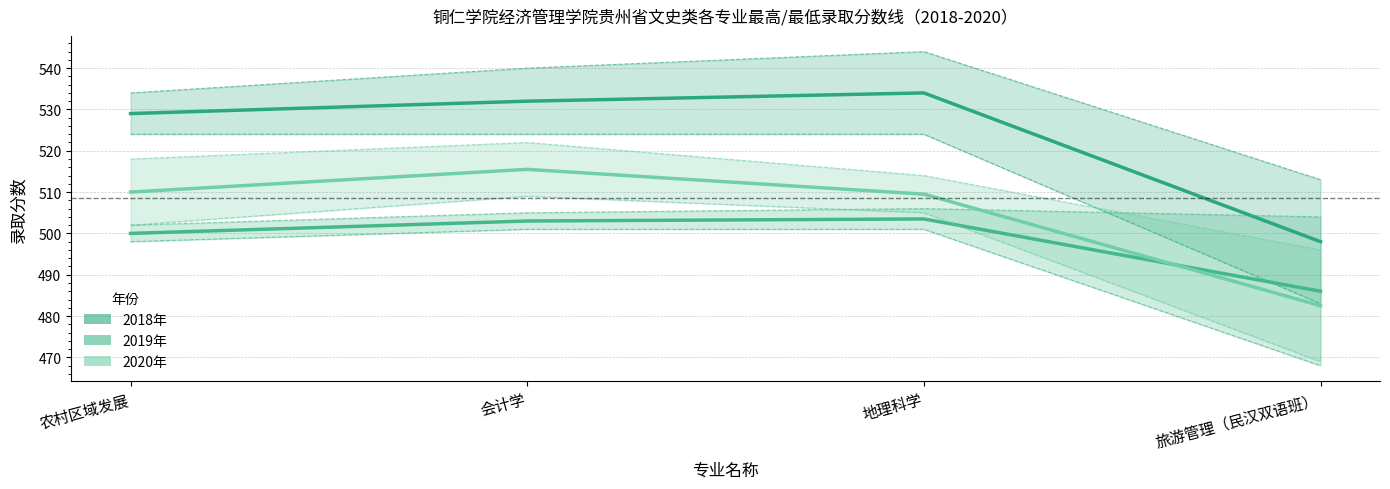

What is the sum of the 2020最高分 values at 会计学 and 地理科学?

1036